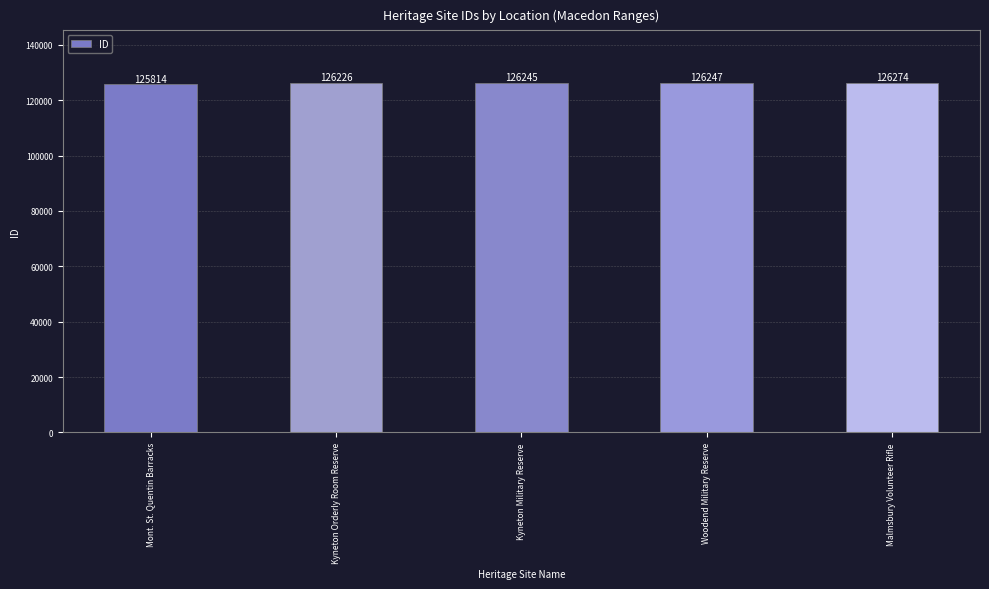

Where is the data nearest to the value 126044?

Kyneton Orderly Room Reserve